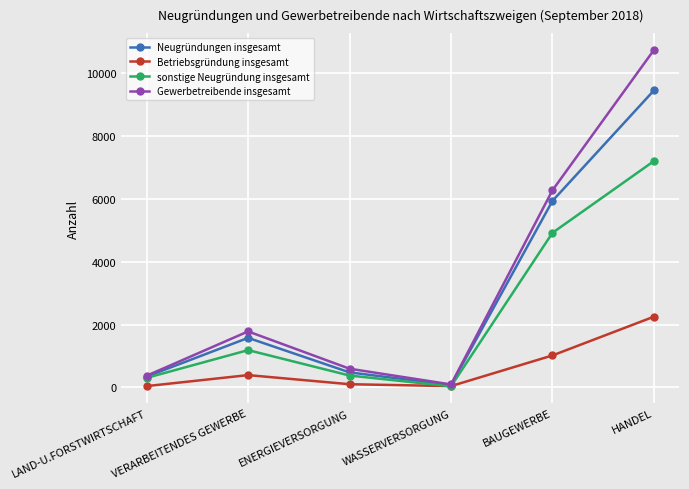

Reading left to right, what are all the values shown in this chart?

Neugründungen insgesamt: 342	1575	476	74	5933	9449
Betriebsgründung insgesamt: 40	390	100	40	1016	2249
sonstige Neugründung insgesamt: 302	1185	376	34	4917	7200
Gewerbetreibende insgesamt: 371	1780	593	93	6271	10735